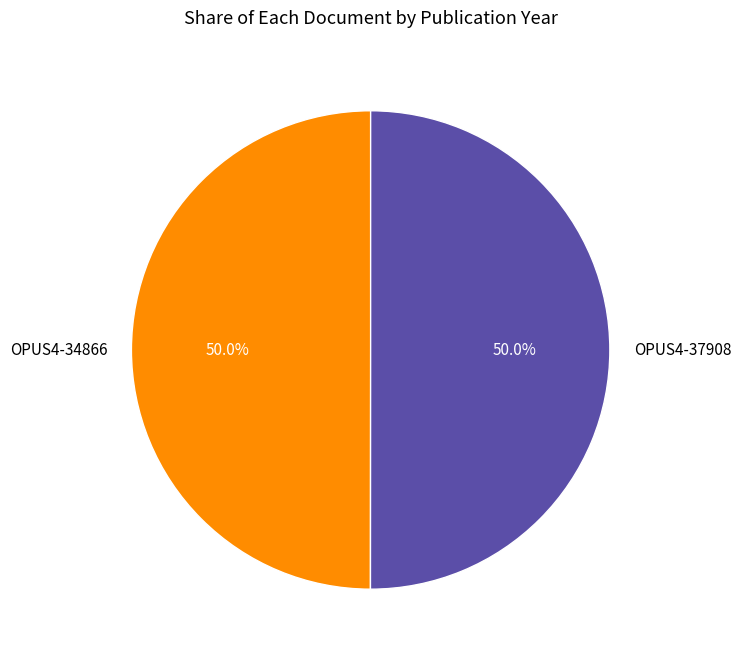

Approximately how many times larger is the value at OPUS4-37908 compared to OPUS4-34866?

1.0